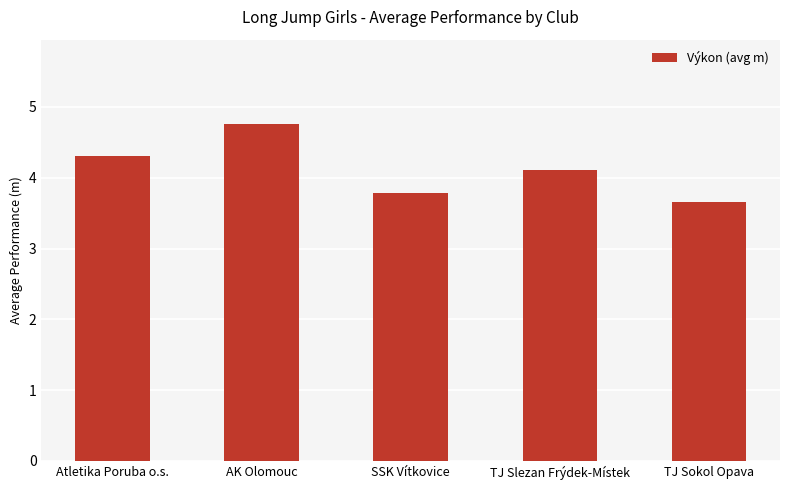

How many values exceed 4?

3